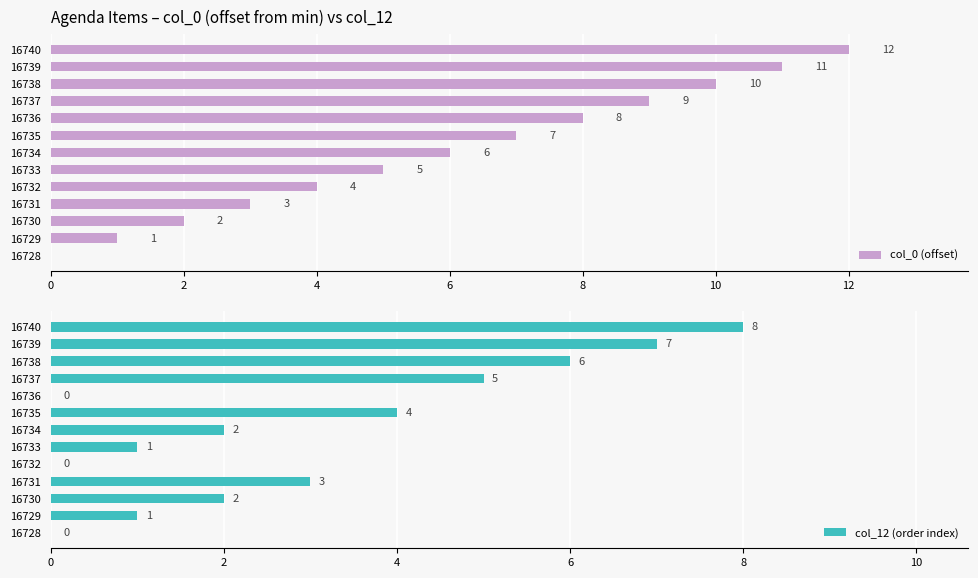

Which series has the largest range (max minus min)?

col_0 (offset)